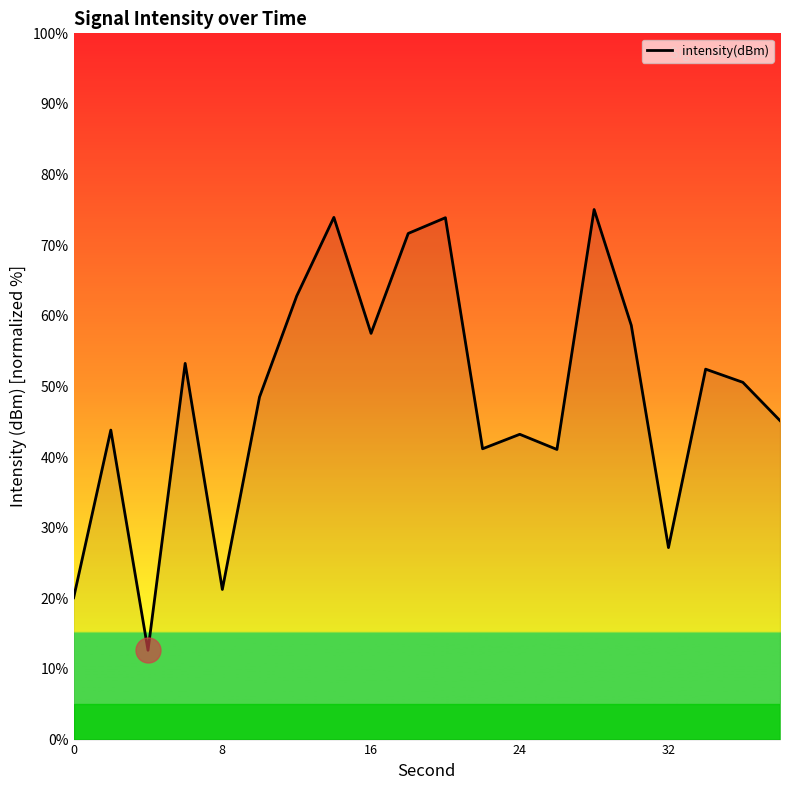

What is the greatest value displayed?

75.1